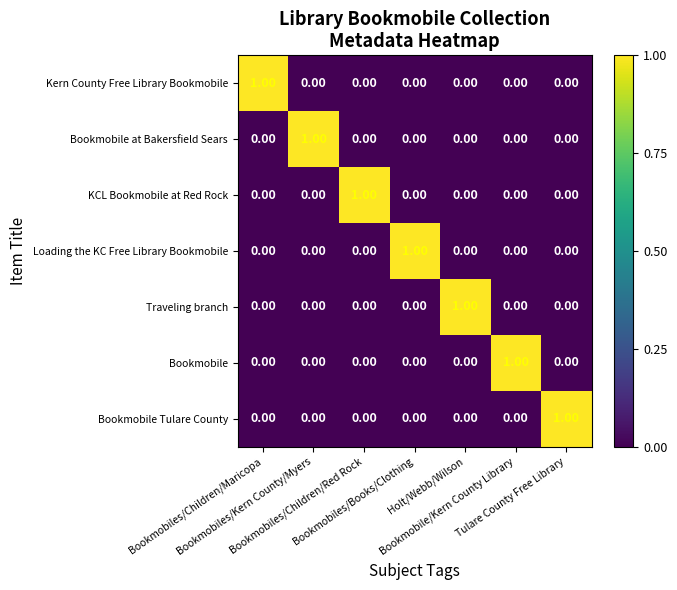

How many data points in Bookmobile at Bakersfield Sears are above 0?

1